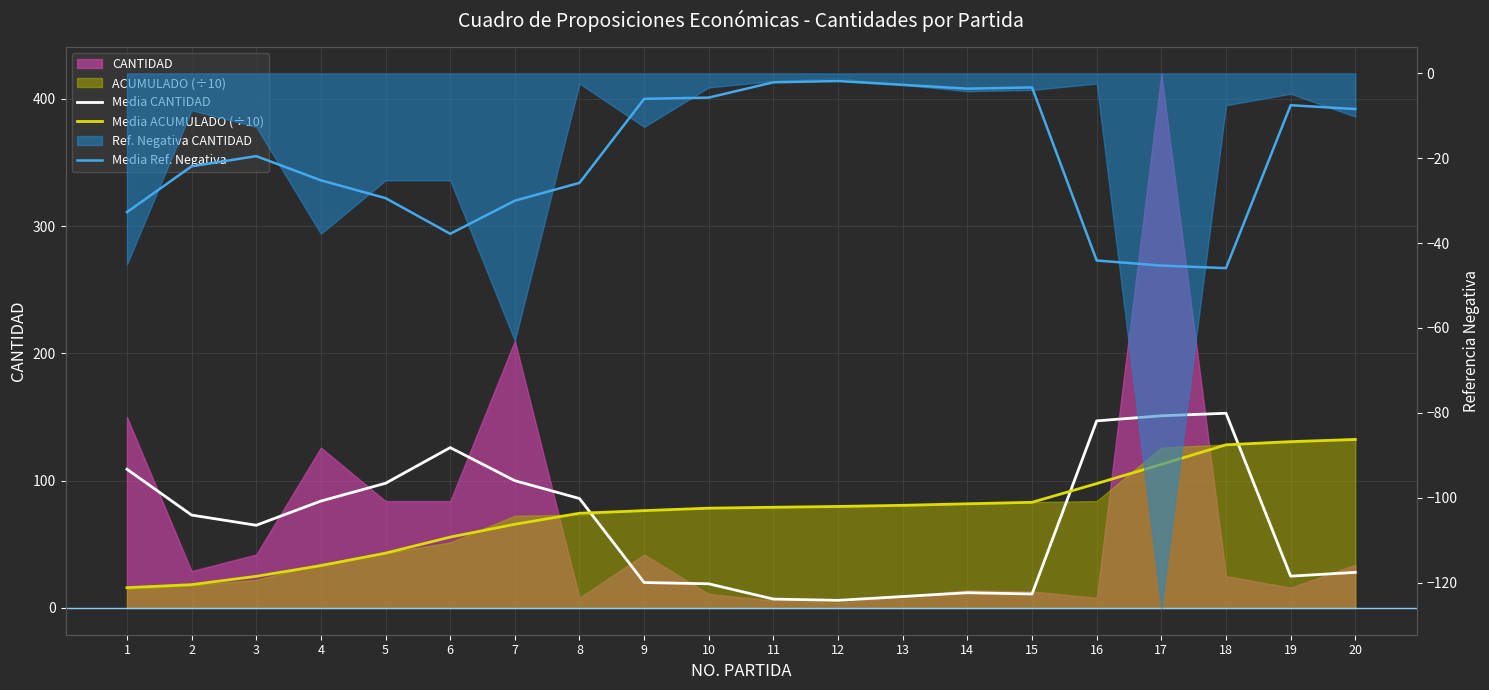

Rank the series at 11 from lowest to highest value.

Media Ref. Negativa, Media CANTIDAD, Media ACUMULADO (÷10)